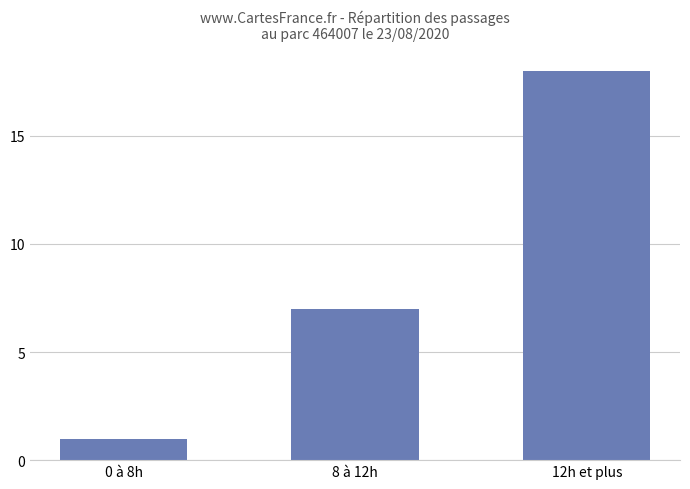

Is it true that the value at 12h et plus is 18?

True